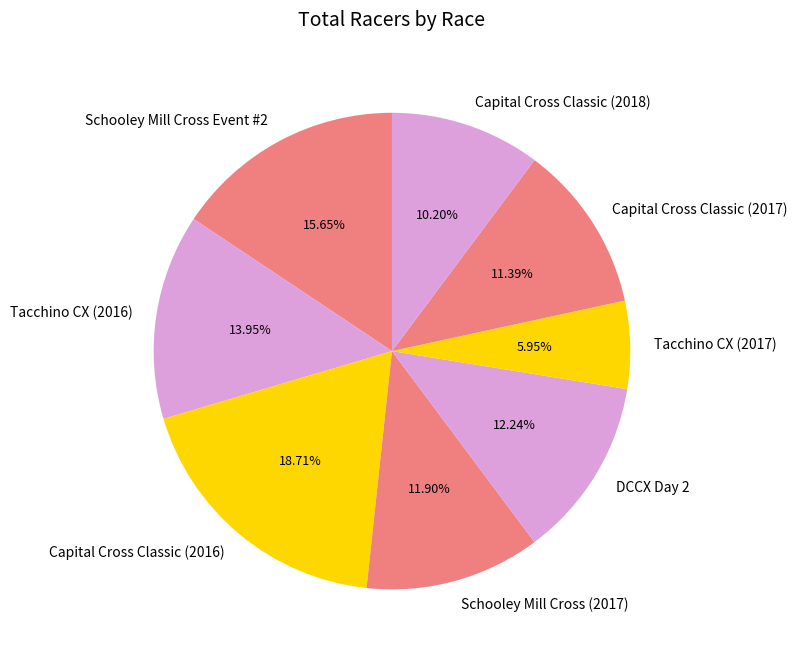

Which has a higher value, Capital Cross Classic (2017) or Tacchino CX (2017)?

Capital Cross Classic (2017)